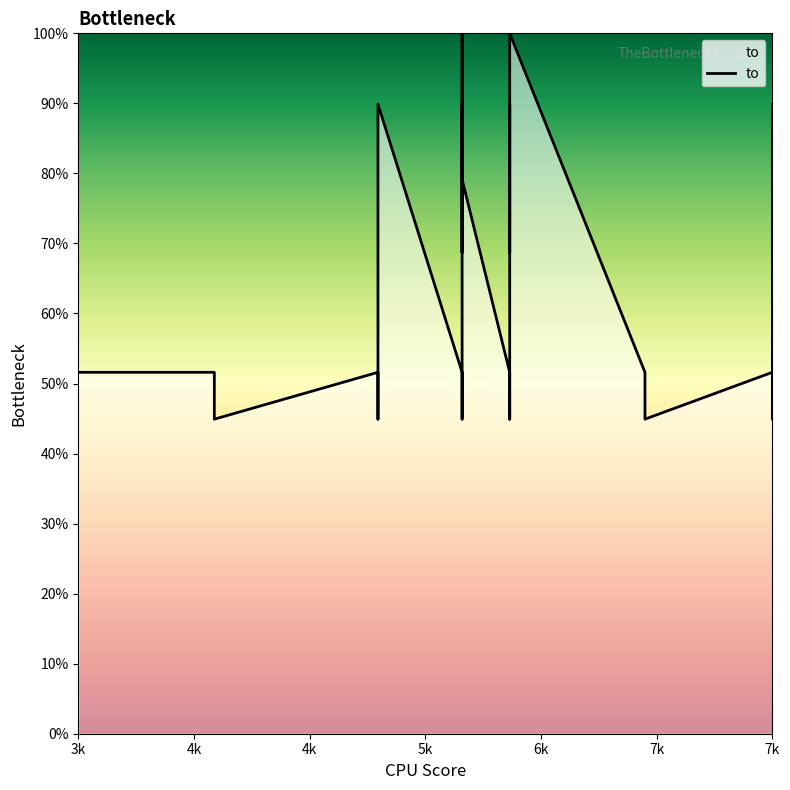

The value at 7k is 89.9. True or false?

True